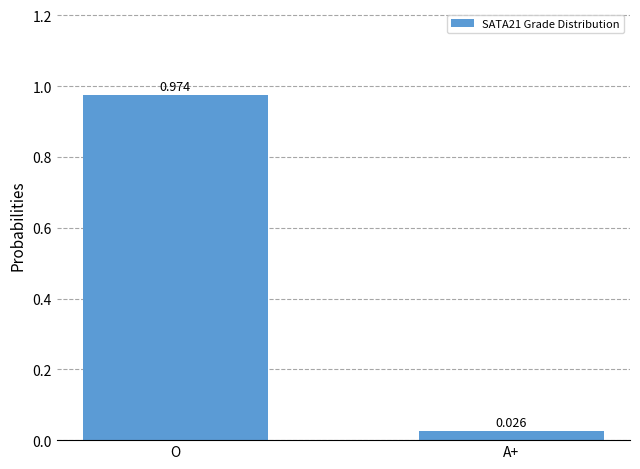

Rank the categories by value from highest to lowest.

O, A+